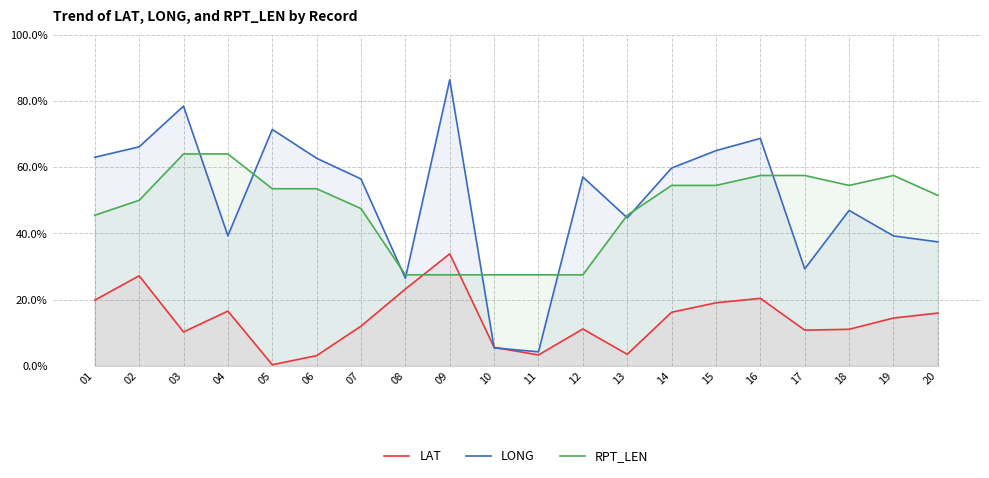

What is the approximate value of RPT_LEN at 14?

0.5